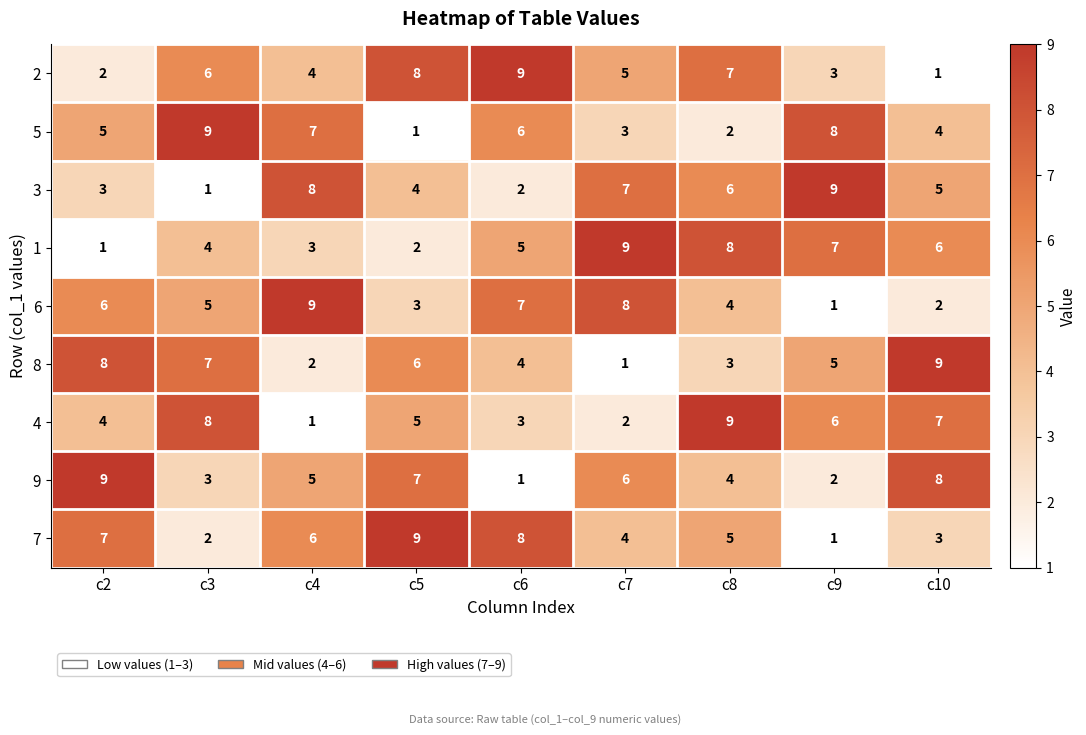

At which label does 3 first exceed 5?

c4